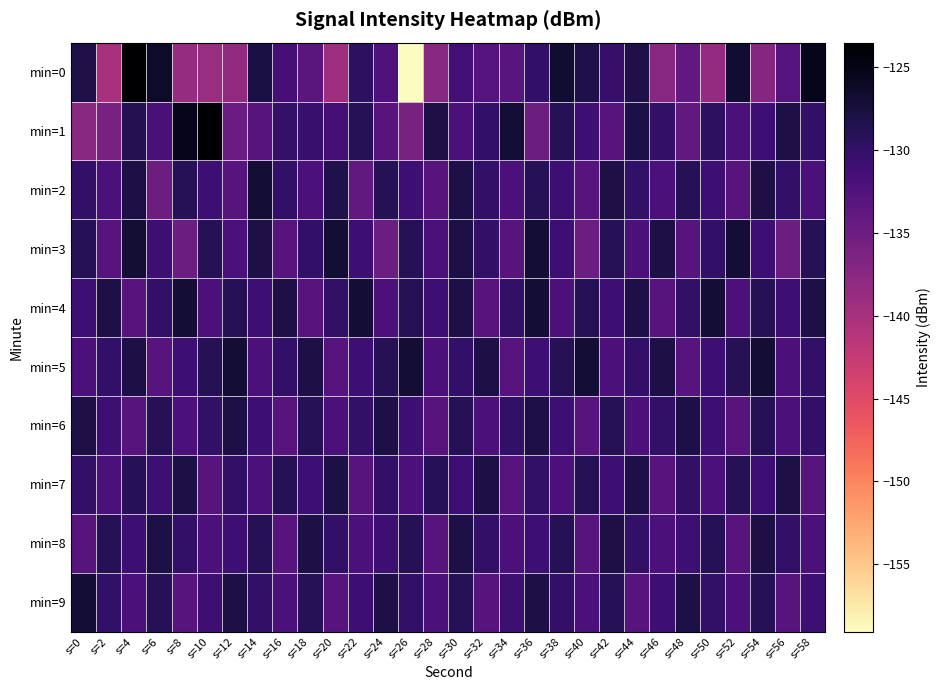

At which category is the sum across all series the highest?

s=4